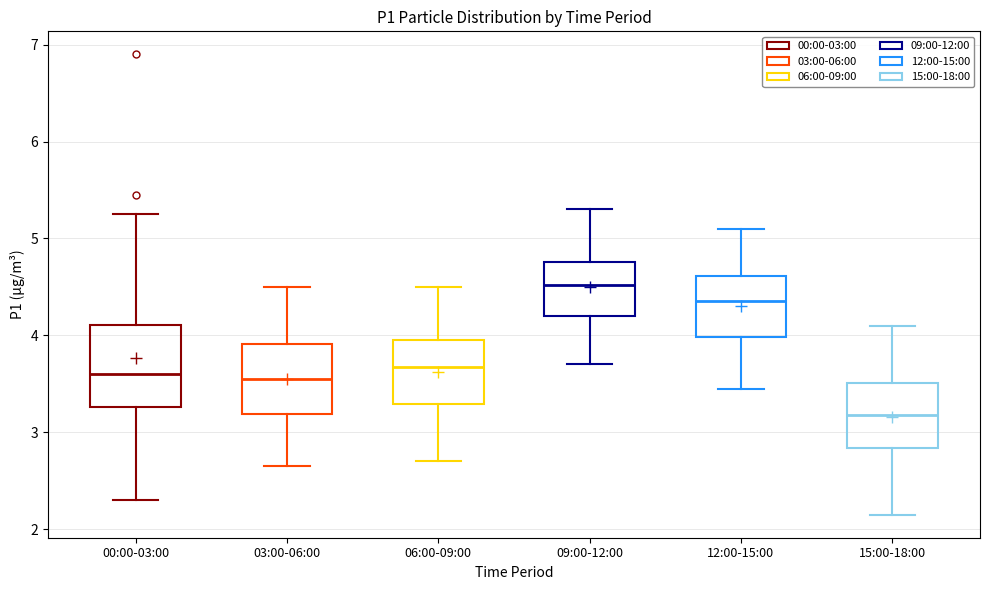

Reading left to right, read every box against the y-axis: the position of its median line, the range the box covers, and the ends of its whiskers. The values are not printed on the chart, so give them approximately, as read against the axis.

00:00-03:00: median 3.6, box 3.3 to 4.1, whiskers 2.3 to 5.3
03:00-06:00: median 3.6, box 3.2 to 3.9, whiskers 2.7 to 4.5
06:00-09:00: median 3.7, box 3.3 to 4.0, whiskers 2.7 to 4.5
09:00-12:00: median 4.5, box 4.2 to 4.8, whiskers 3.7 to 5.3
12:00-15:00: median 4.4, box 4.0 to 4.6, whiskers 3.5 to 5.1
15:00-18:00: median 3.2, box 2.8 to 3.5, whiskers 2.2 to 4.1